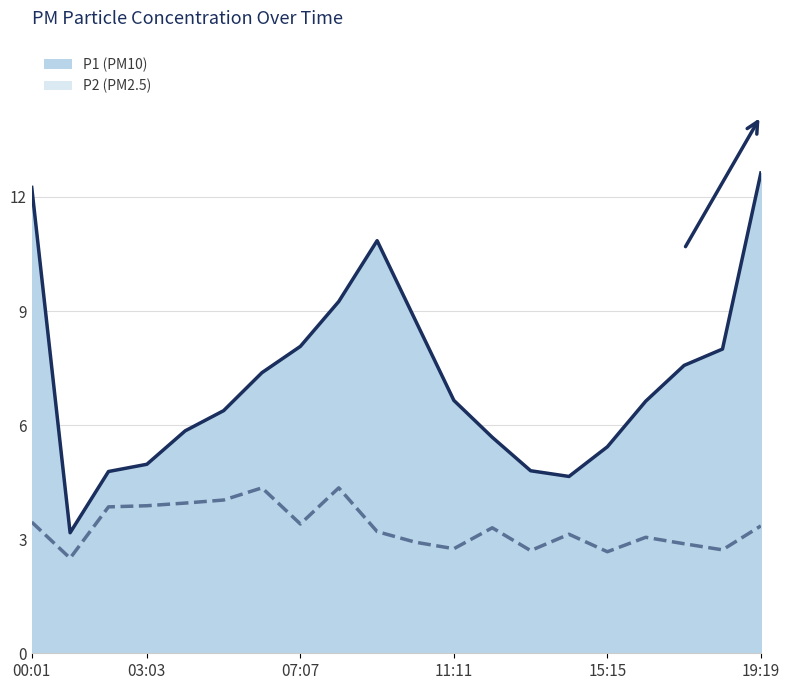

True or false: P2 has a value of 6.4 at 15:15.

False